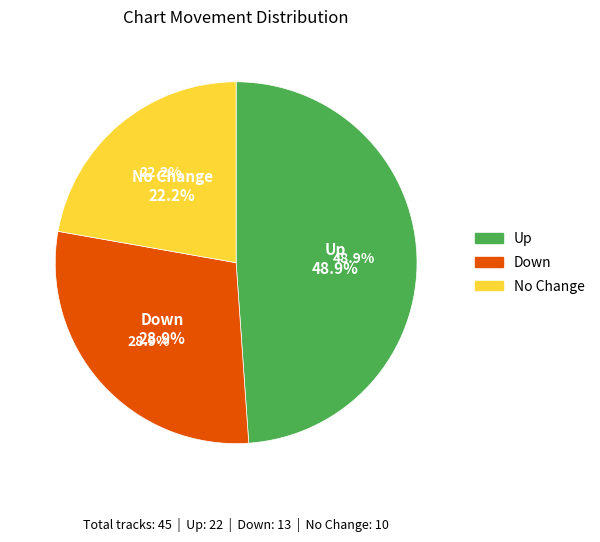

To the nearest percent, what is the difference between the largest and smallest slice percentages?

27%